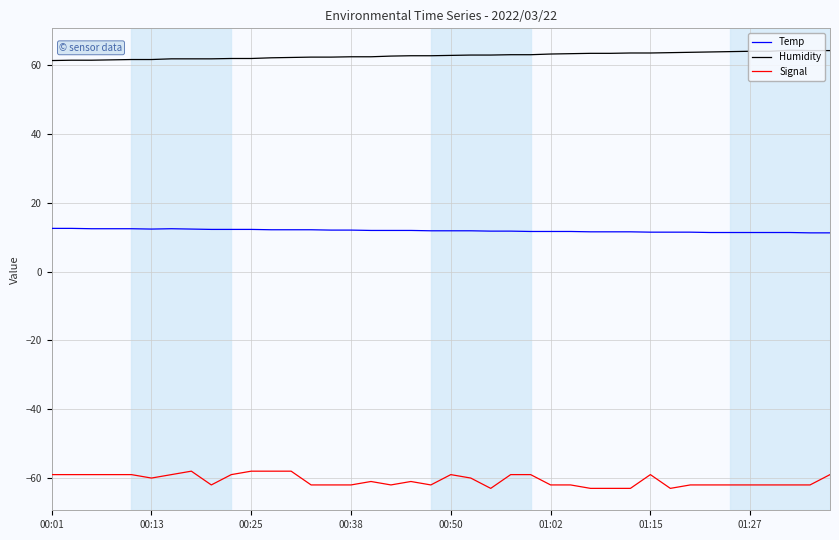

Which series has the largest range (max minus min)?

Signal